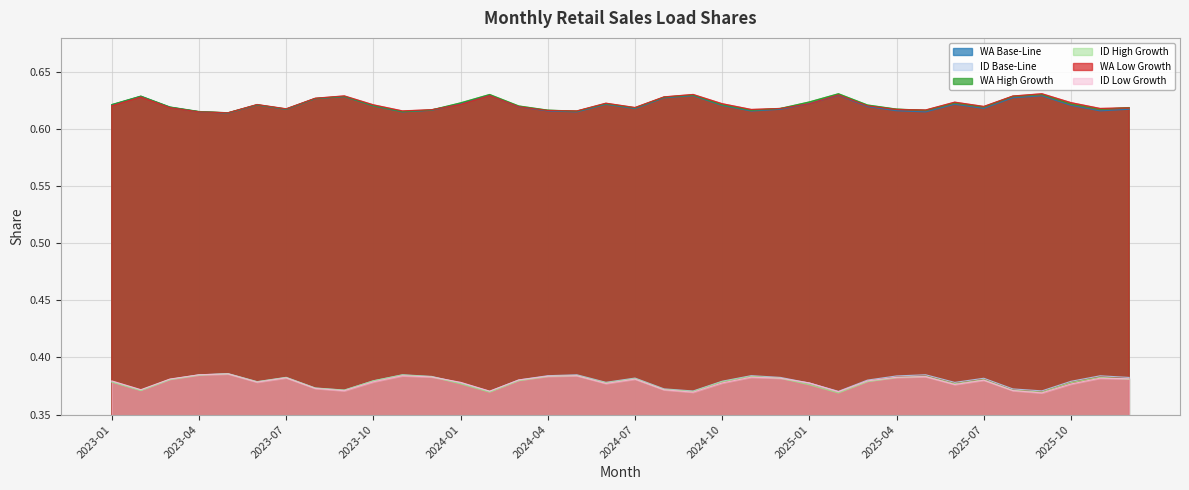

At how many categories does at least one series exceed 0?

36